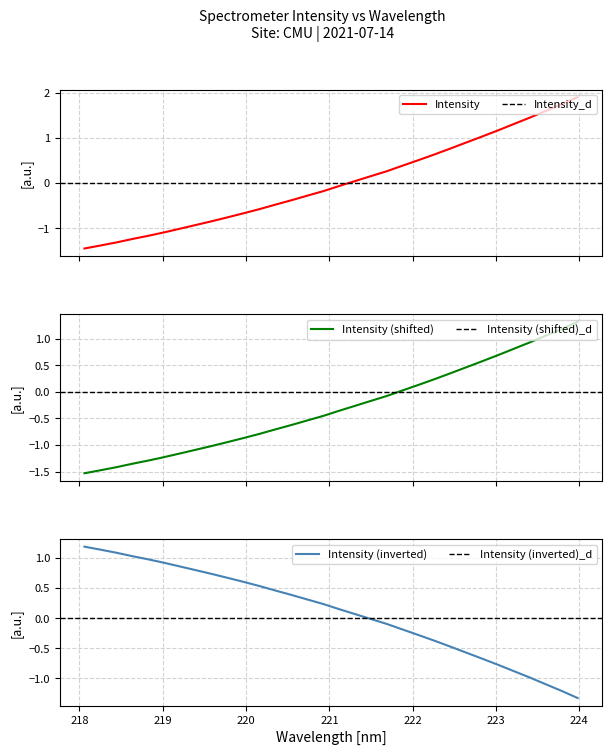

True or false: there are more than 0 points higher than both neighbors.

False